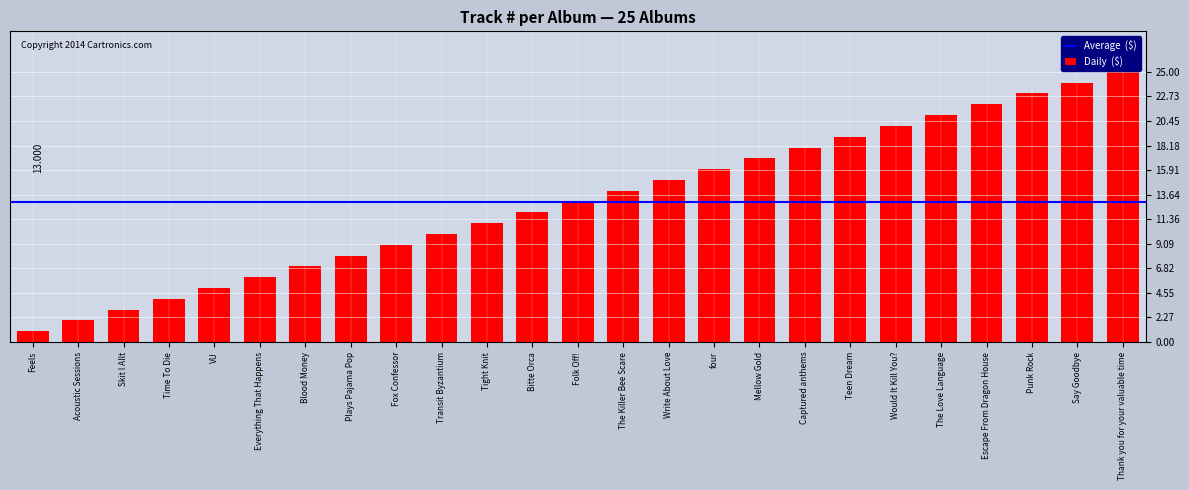

Count the number of data series in this chart.

1